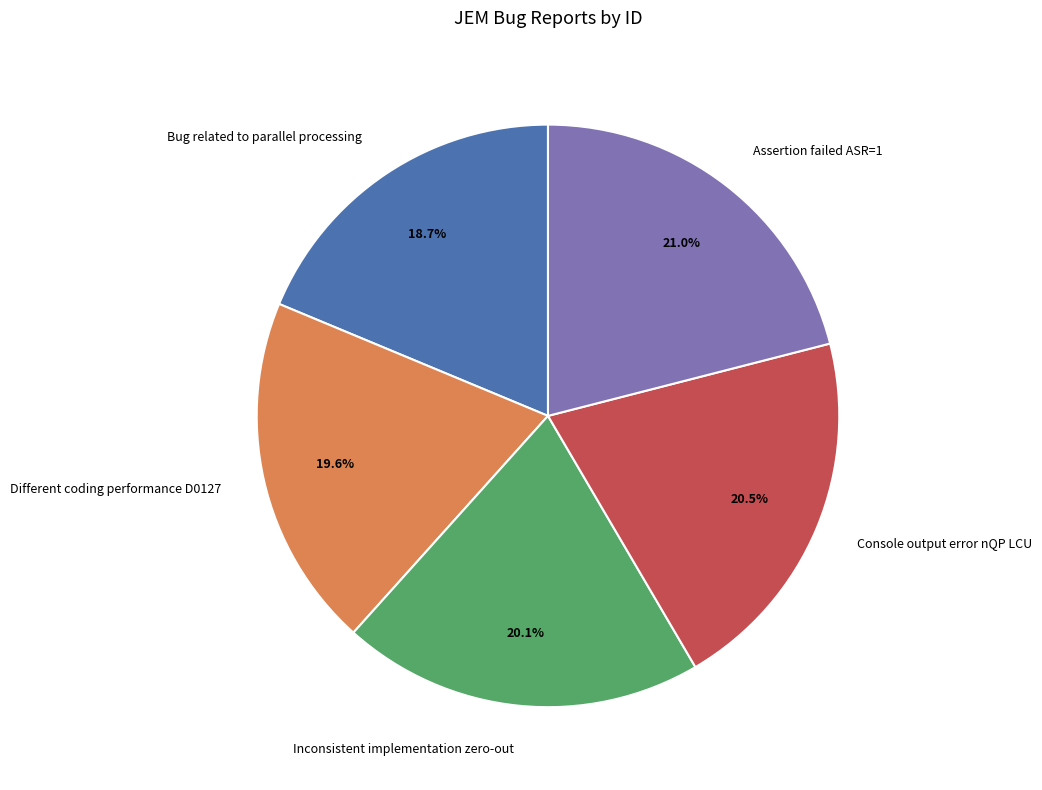

To the nearest percent, what is the difference between the largest and smallest slice percentages?

2%